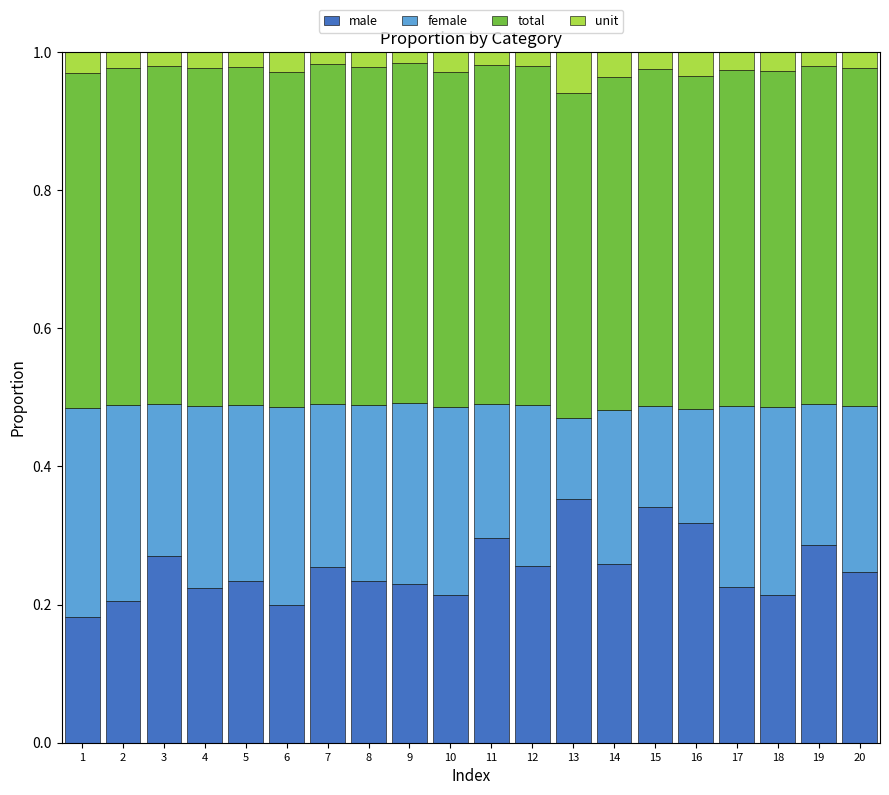

Is it true that male equals 0.3 at 16?

True